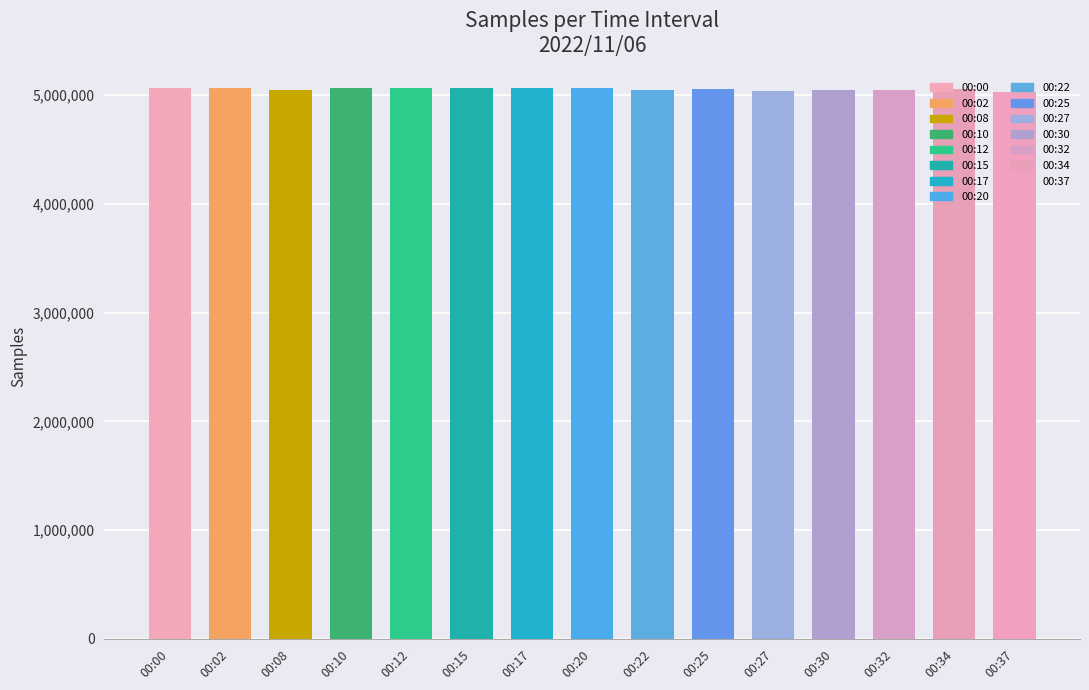

What is the sum of the values at 00:02 and 00:08?

10107522